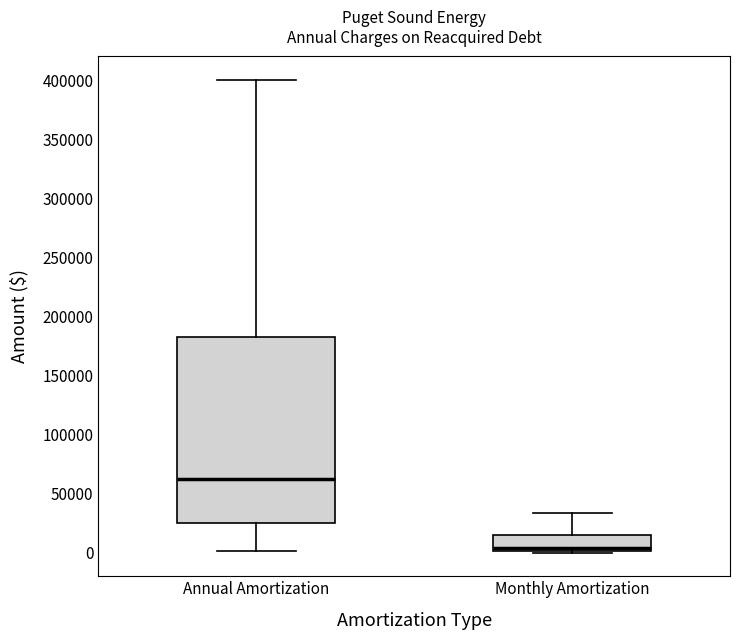

Reading left to right, read every box against the y-axis: the position of its median line, the range the box covers, and the ends of its whiskers. The values are not printed on the chart, so give them approximately, as read against the axis.

Annual Amortization: median 60000, box 25000 to 185000, whiskers 0 to 400000
Monthly Amortization: median 5000, box 0 to 15000, whiskers 0 to 35000